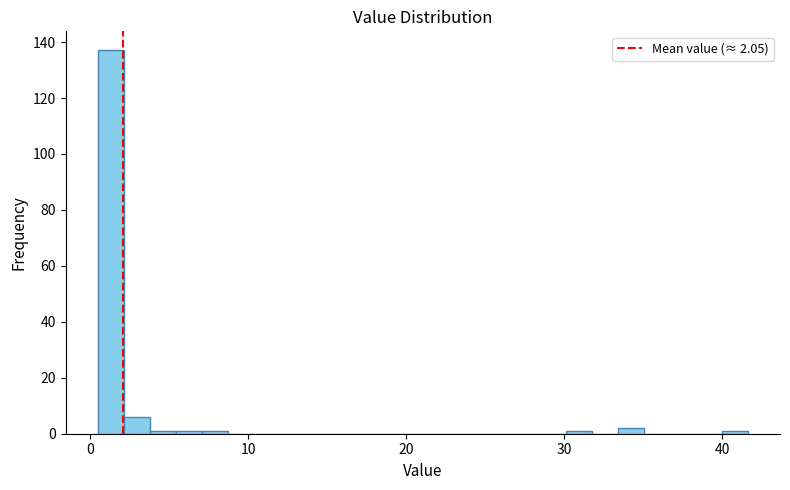

Read against the x-axis, roughly where is the centre of the tallest bar?

1